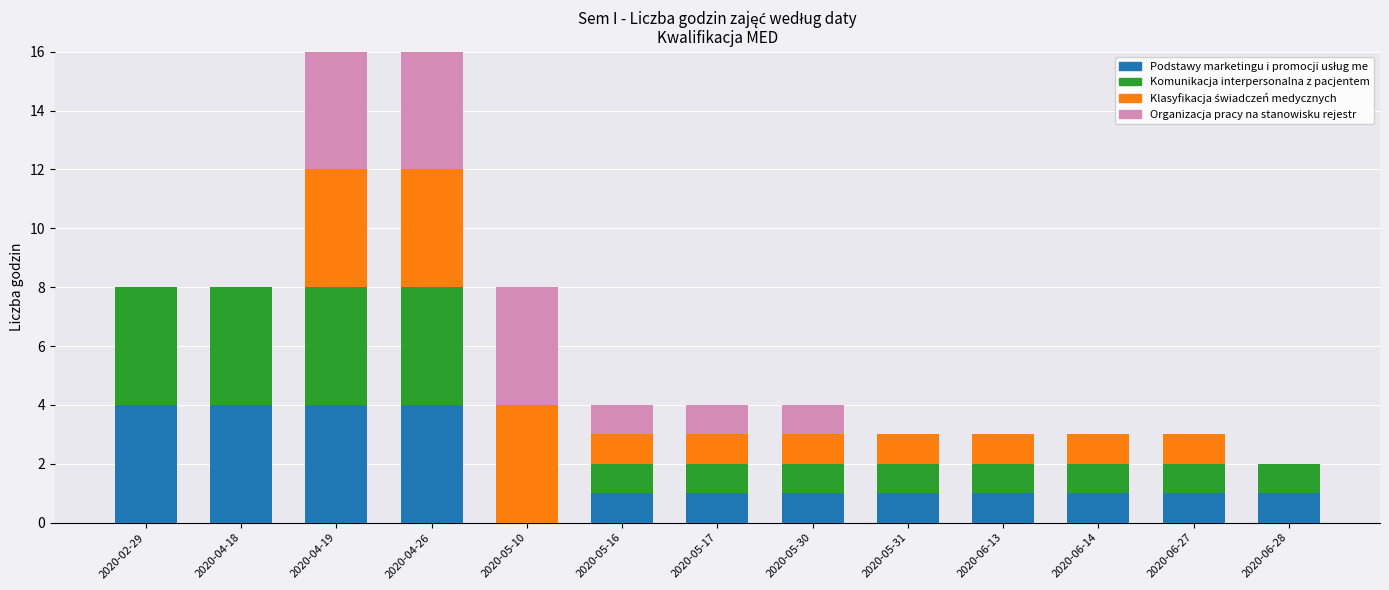

What is the total value across all series at 2020-05-30?

4